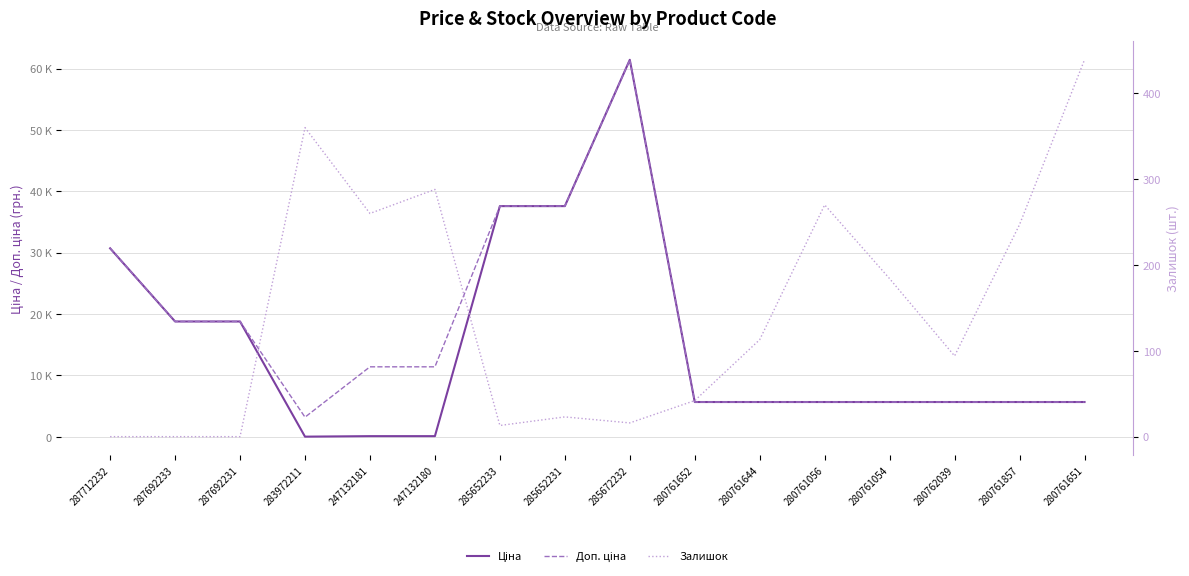

Reading right to left, extract all data points from this chart.

Ціна: 5673.8	5673.8	5673.8	5673.8	5673.8	5673.8	5673.8	61434.3	37593.6	37593.6	114.1	114.1	32.0	18796.8	18796.8	30717.1
Доп. ціна: 5673.8	5673.8	5673.8	5673.8	5673.8	5673.8	5673.8	61434.3	37593.6	37593.6	11410.0	11410.0	3205.0	18796.8	18796.8	30717.1
Залишок: 439.0	247.0	94.0	184.0	270.0	113.0	42.0	16.0	23.0	13.0	288.0	260.0	360.0	0.0	0.0	0.0